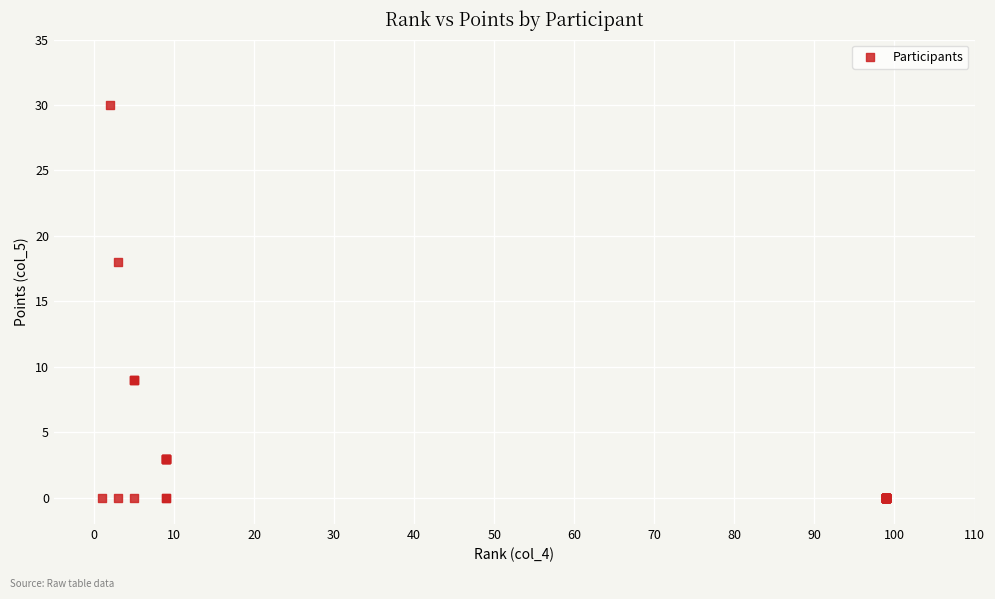

What Y value in the scatter plot is closest to 15?

18